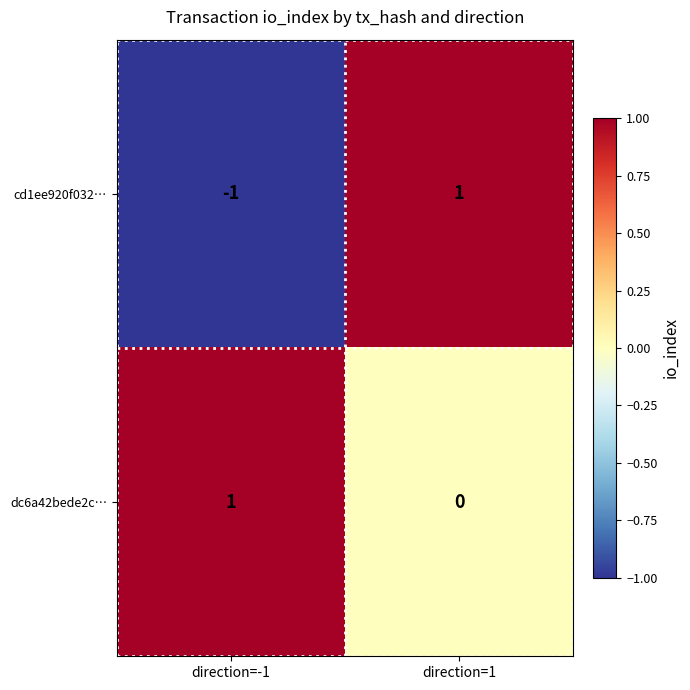

The value of cd1ee920f032… at direction=-1 is -1. True or false?

True